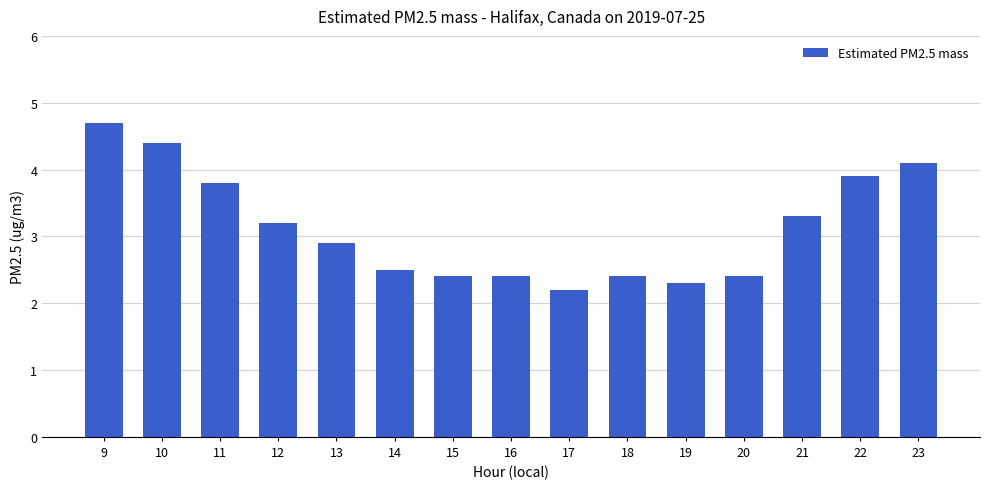

Reading right to left, what are all the values shown in this chart?

4.1	3.9	3.3	2.4	2.3	2.4	2.2	2.4	2.4	2.5	2.9	3.2	3.8	4.4	4.7